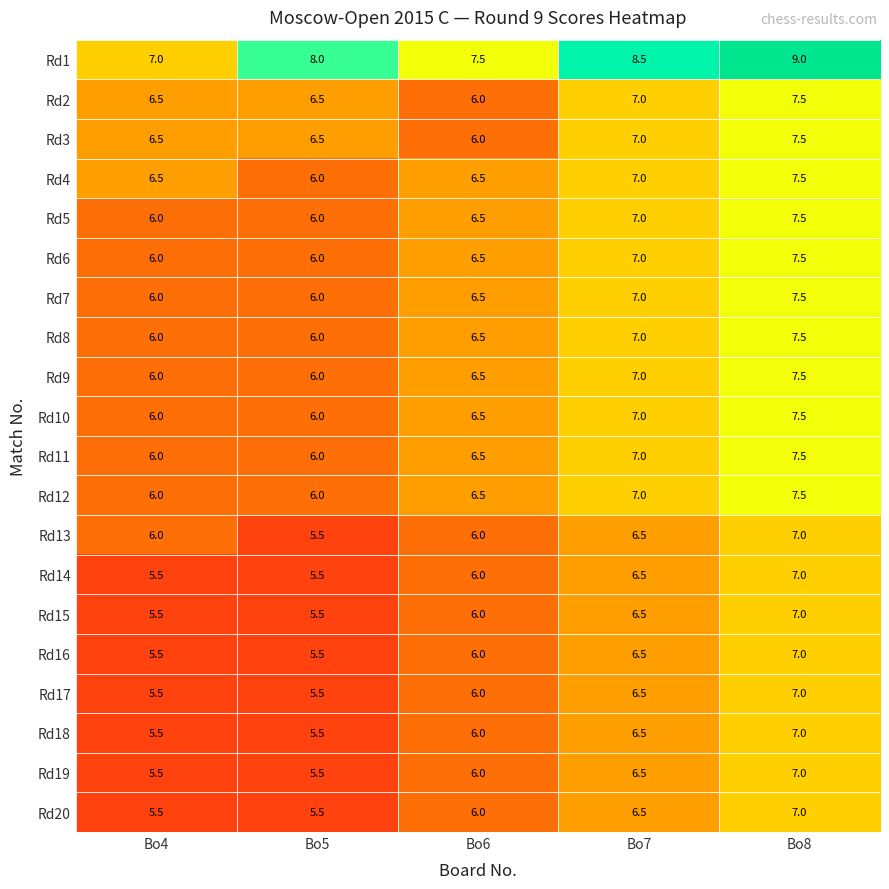

What value does the Rd1 series have at Bo5?

8.0